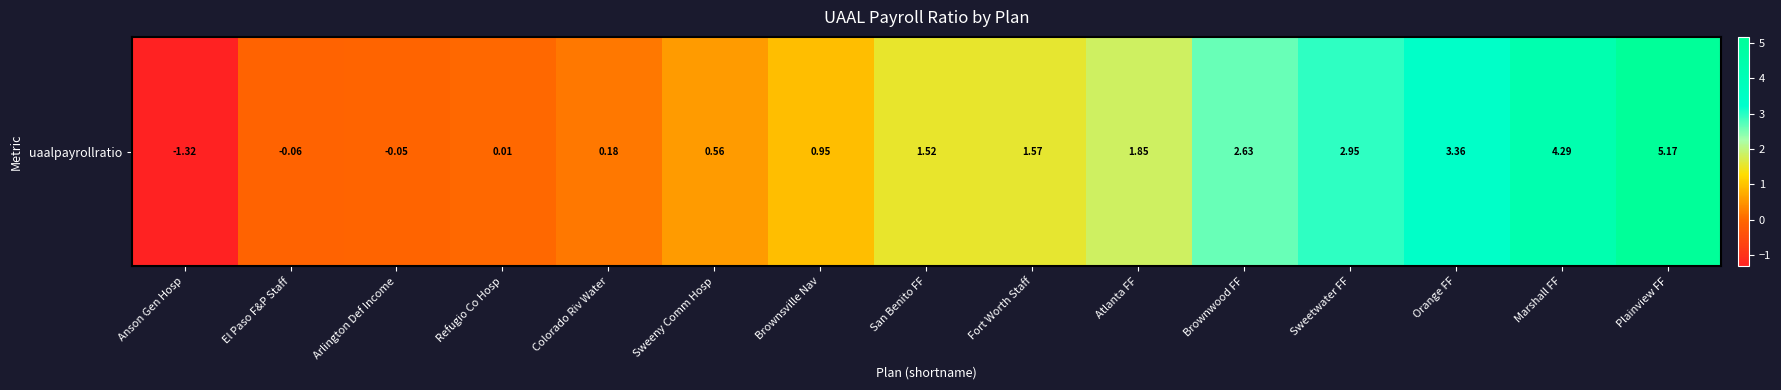

Reading right to left, what are all the values shown in this chart?

Plainview FF=5.2	Marshall FF=4.3	Orange FF=3.4	Sweetwater FF=2.9	Brownwood FF=2.6	Atlanta FF=1.8	Fort Worth Staff=1.6	San Benito FF=1.5	Brownsville Nav=1.0	Sweeny Comm Hosp=0.6	Colorado Riv Water=0.2	Refugio Co Hosp=0.0	Arlington Def Income=-0.0	El Paso F&P Staff=-0.1	Anson Gen Hosp=-1.3